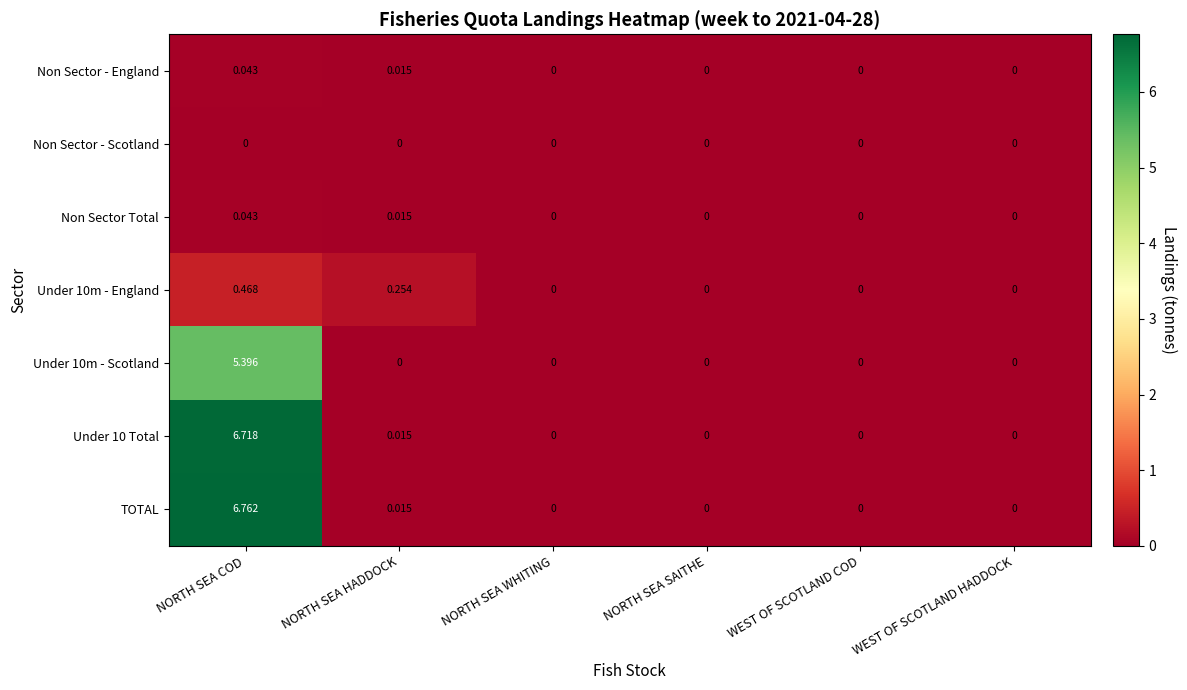

Which category has the highest value in the Under 10m - England series?

NORTH SEA COD